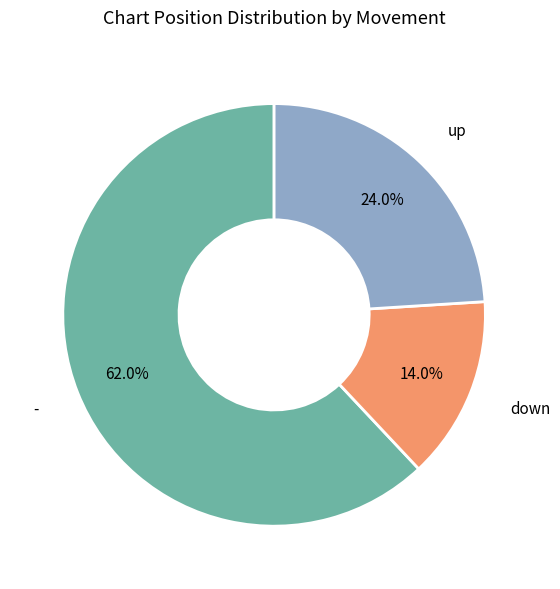

What percentage is NOT represented by down?

86.0%